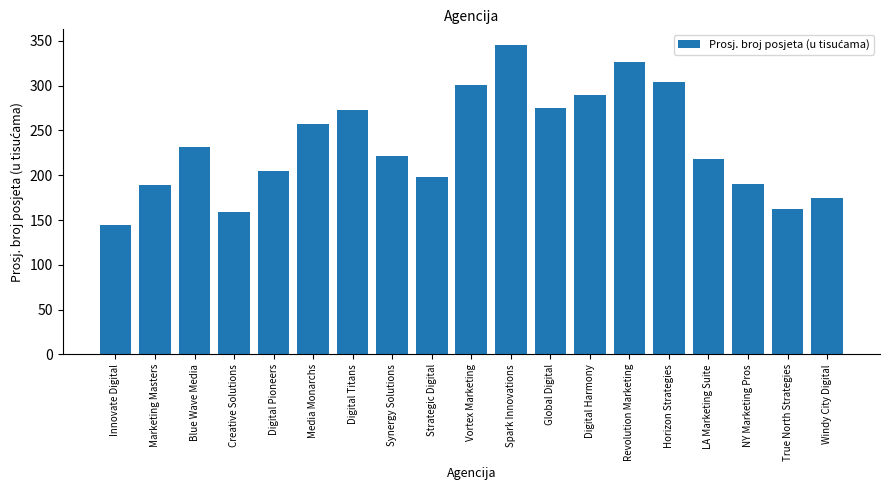

The chart shows a value of 245.0 at True North Strategies. True or false?

False